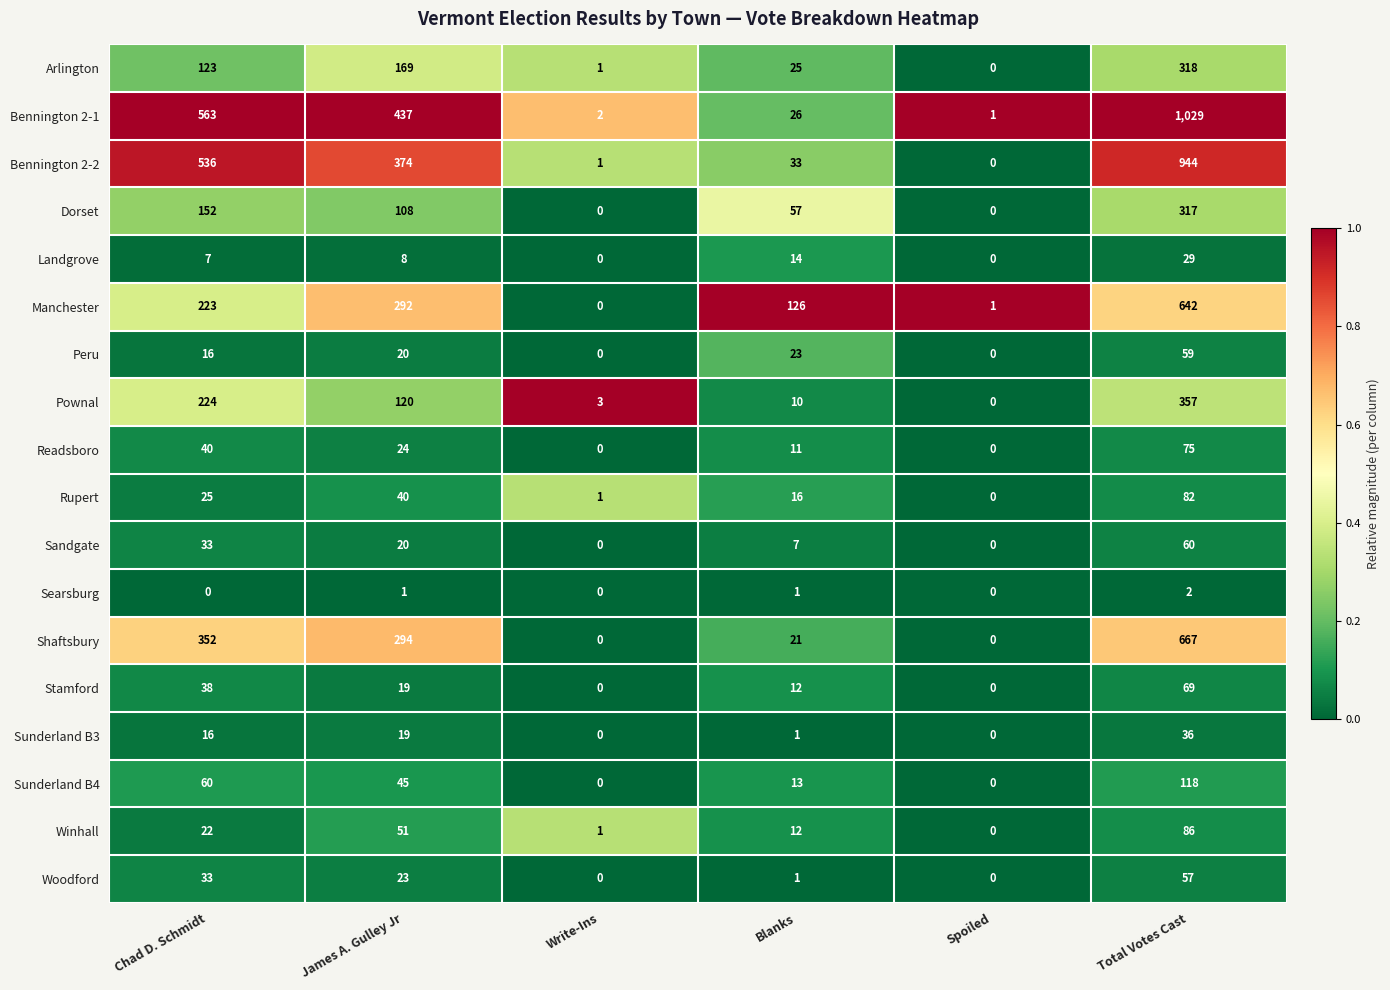

What is the maximum value shown in the chart?

1029